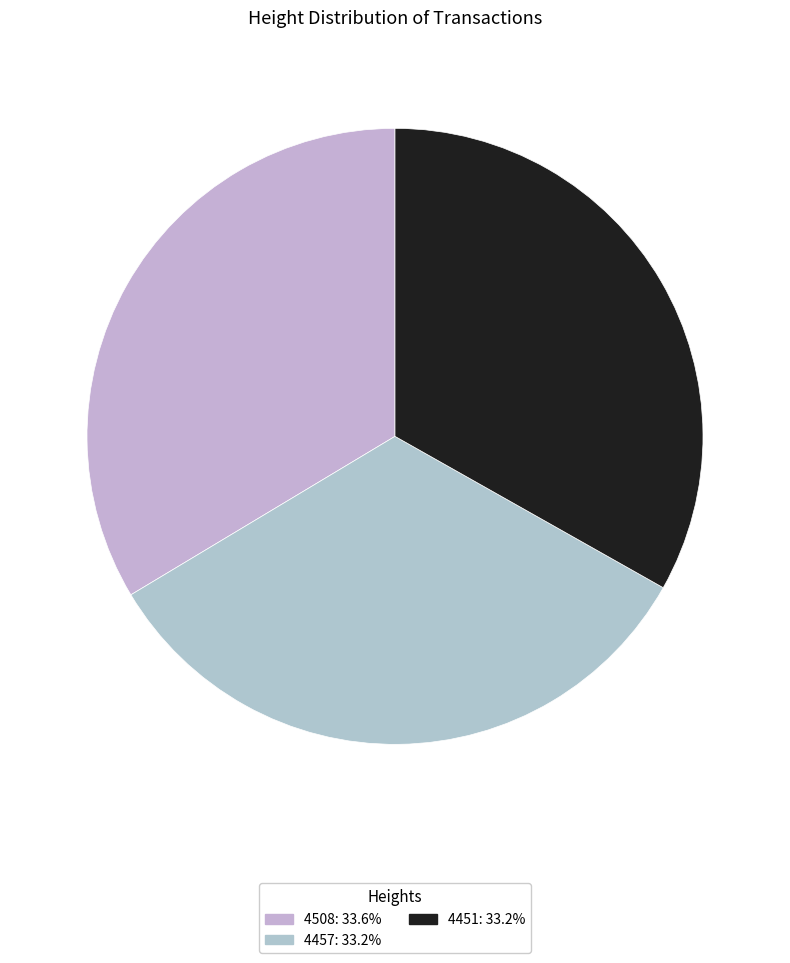

To the nearest percent, what is the average slice percentage?

33%